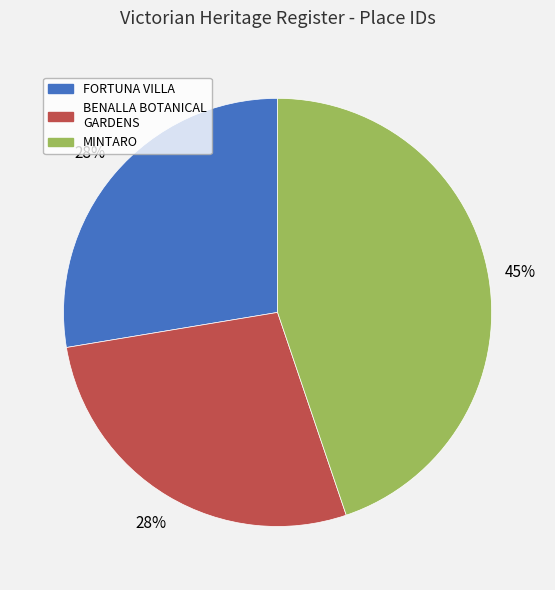

Is there a majority slice in this chart?

No